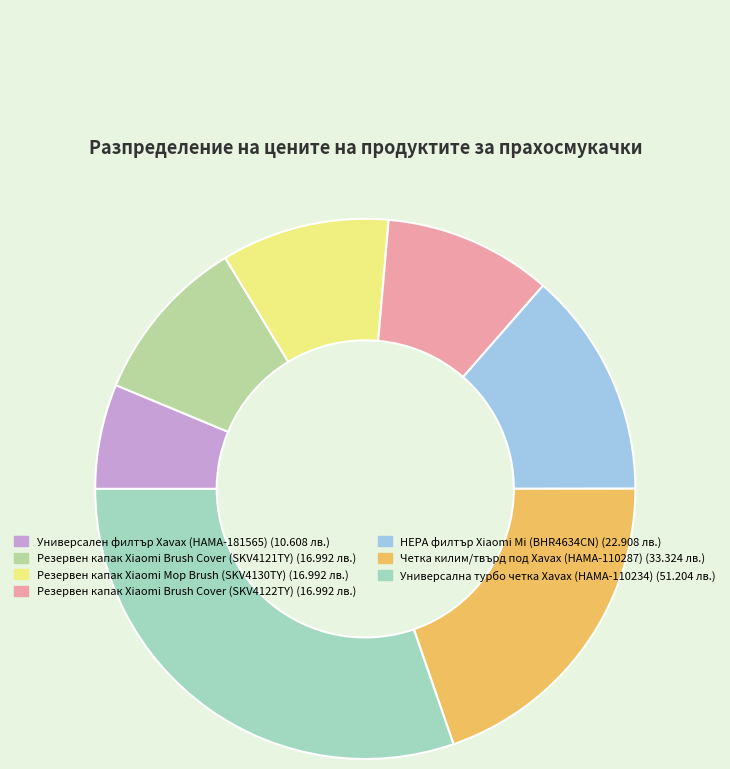

What is the largest slice in the pie chart?

Универсална турбо четка Xavax (HAMA-110234)